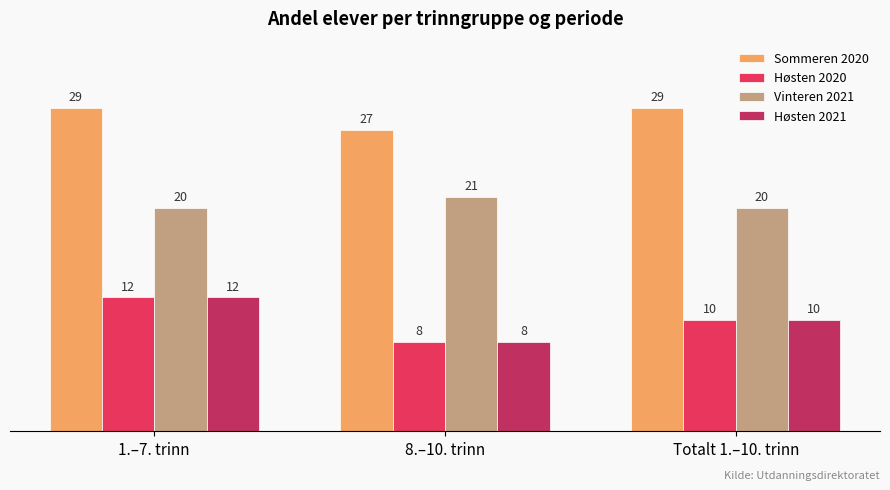

At how many categories does at least one series exceed 23?

3